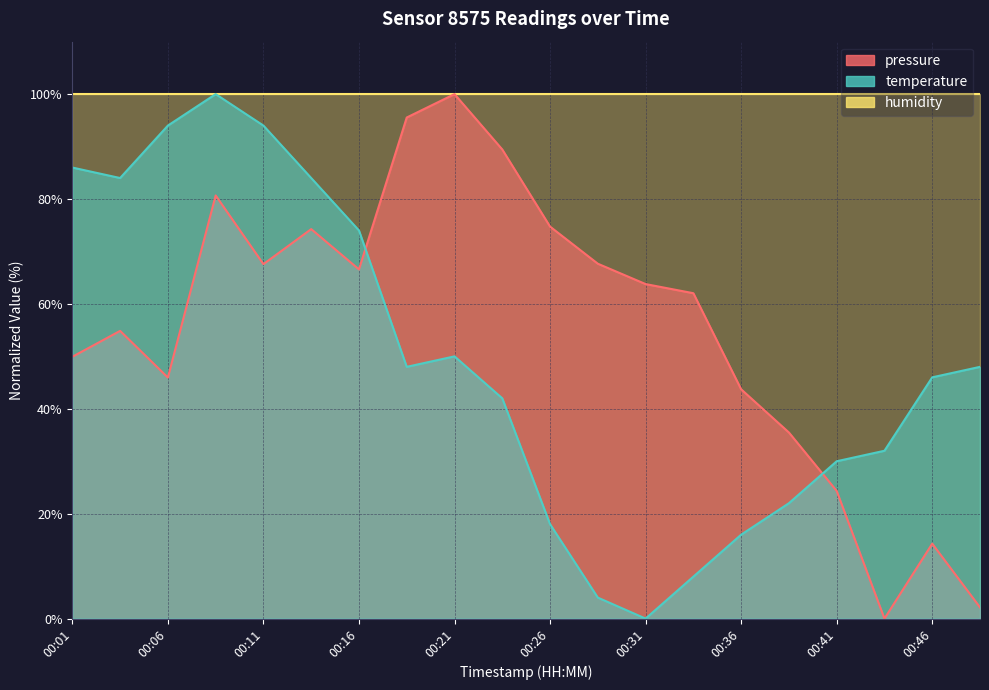

What is the difference between the highest and lowest values at 00:36?

84.0